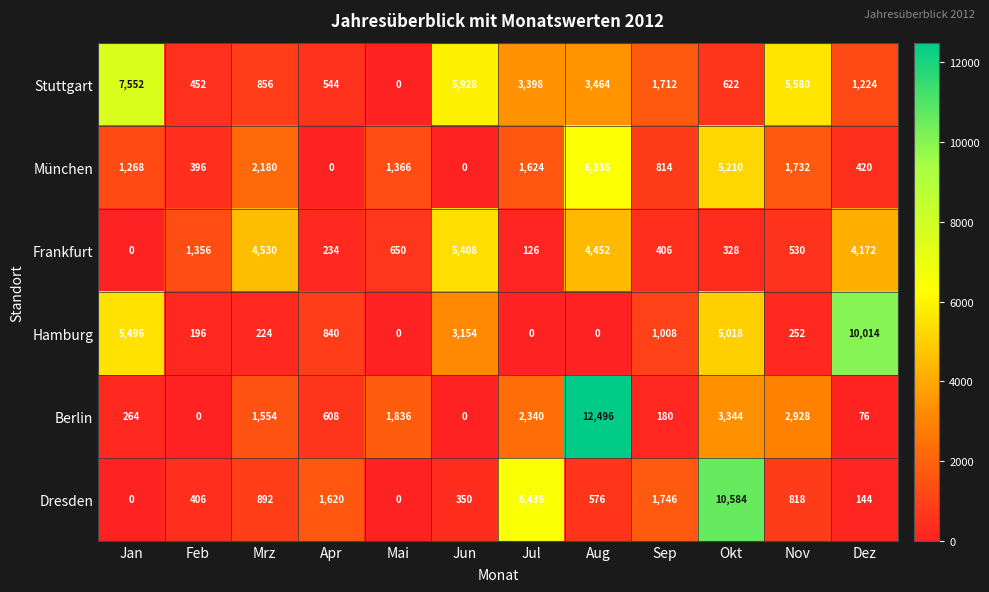

The München series shows 814 at Sep. True or false?

True